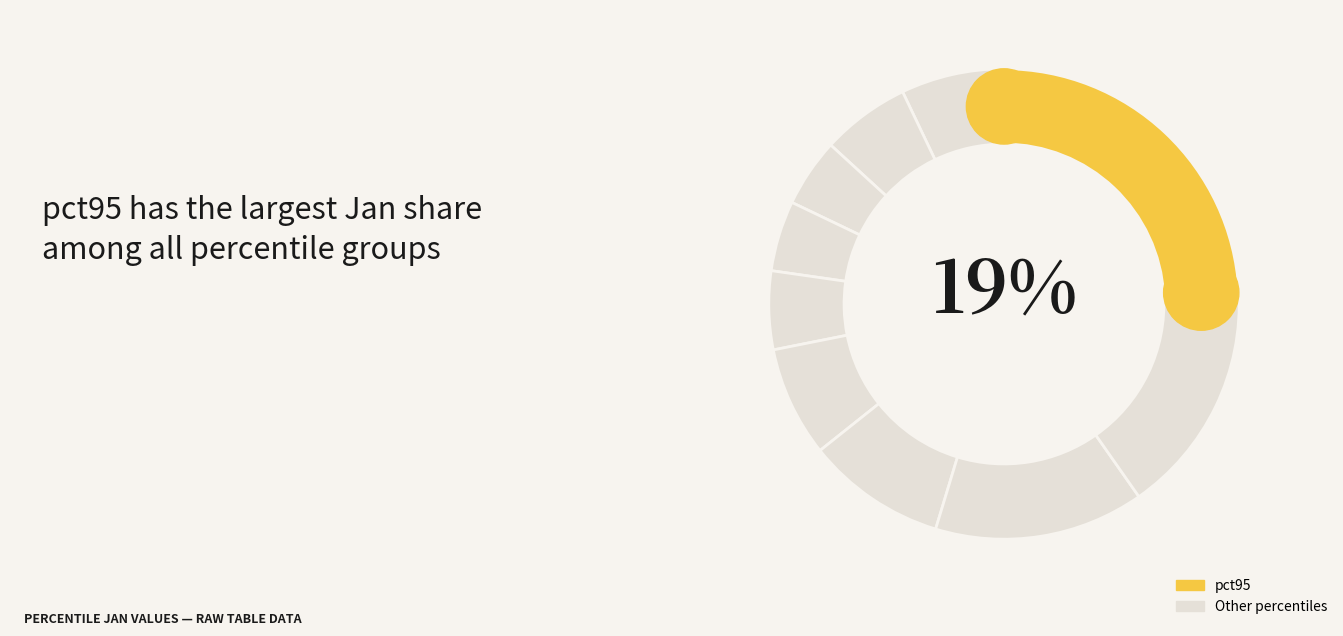

Count the number of slices in the pie.

10